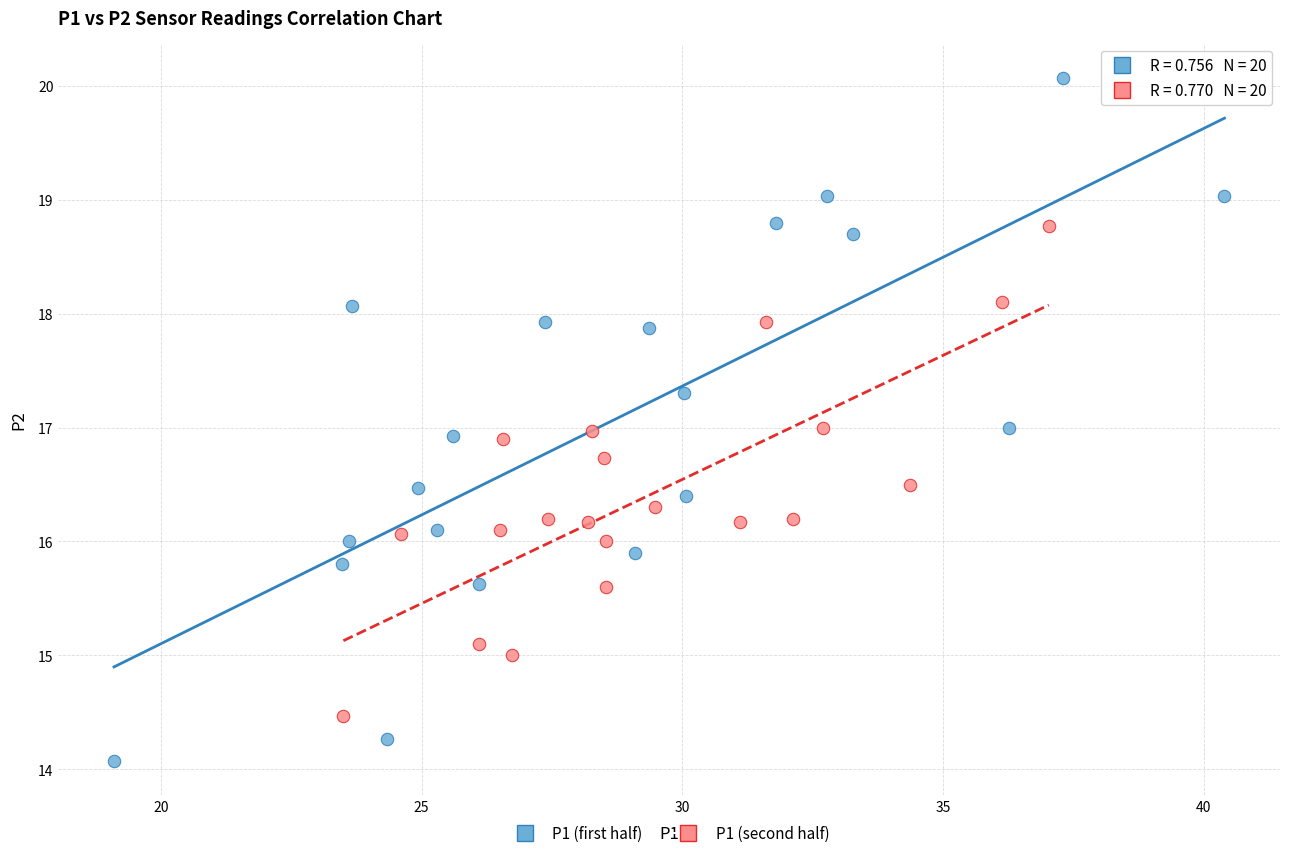

Which series contains the highest Y value?

P1 (first half)